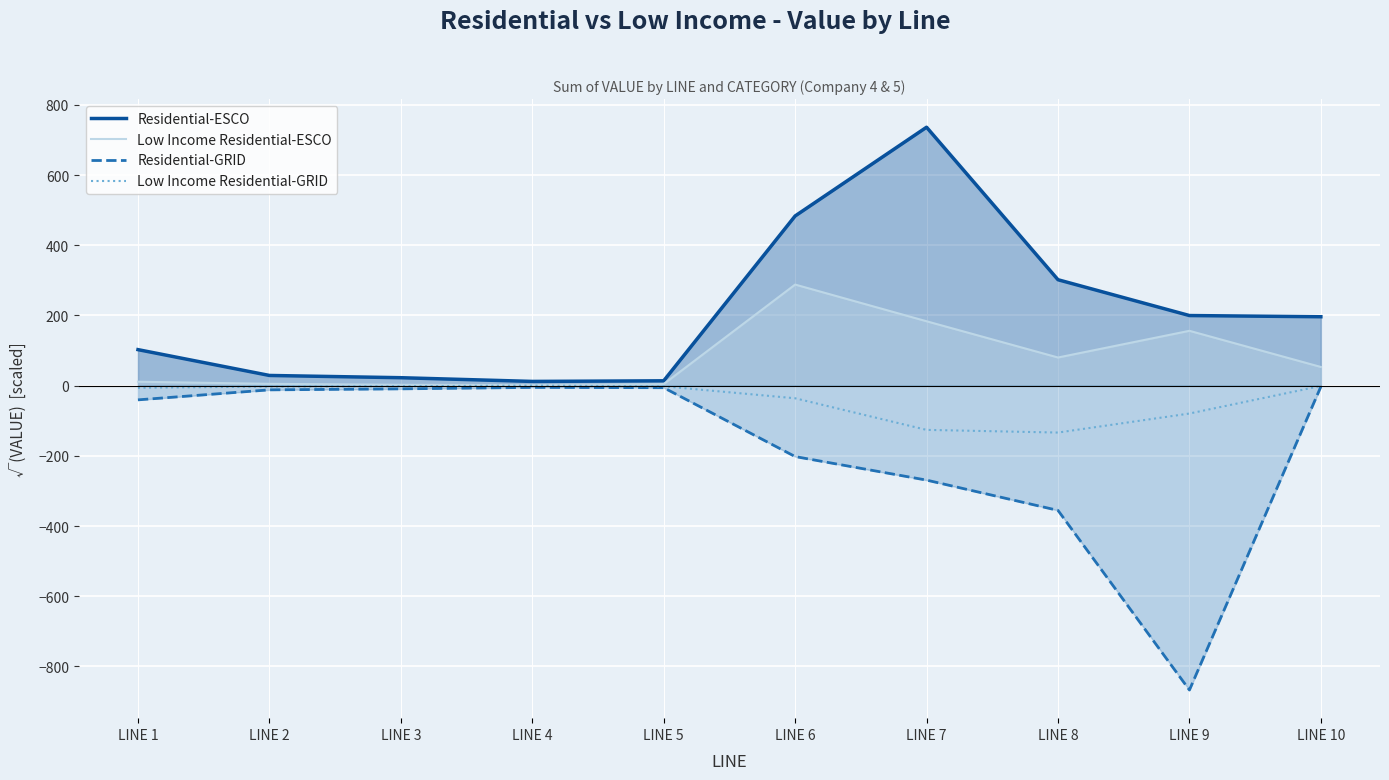

Does the chart display data point markers on the line(s)?

No